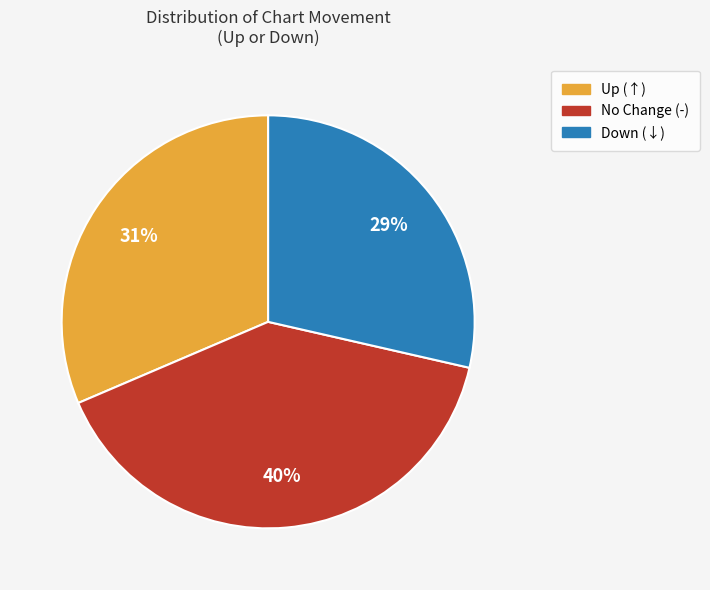

To the nearest percent, what is the average slice percentage?

33%